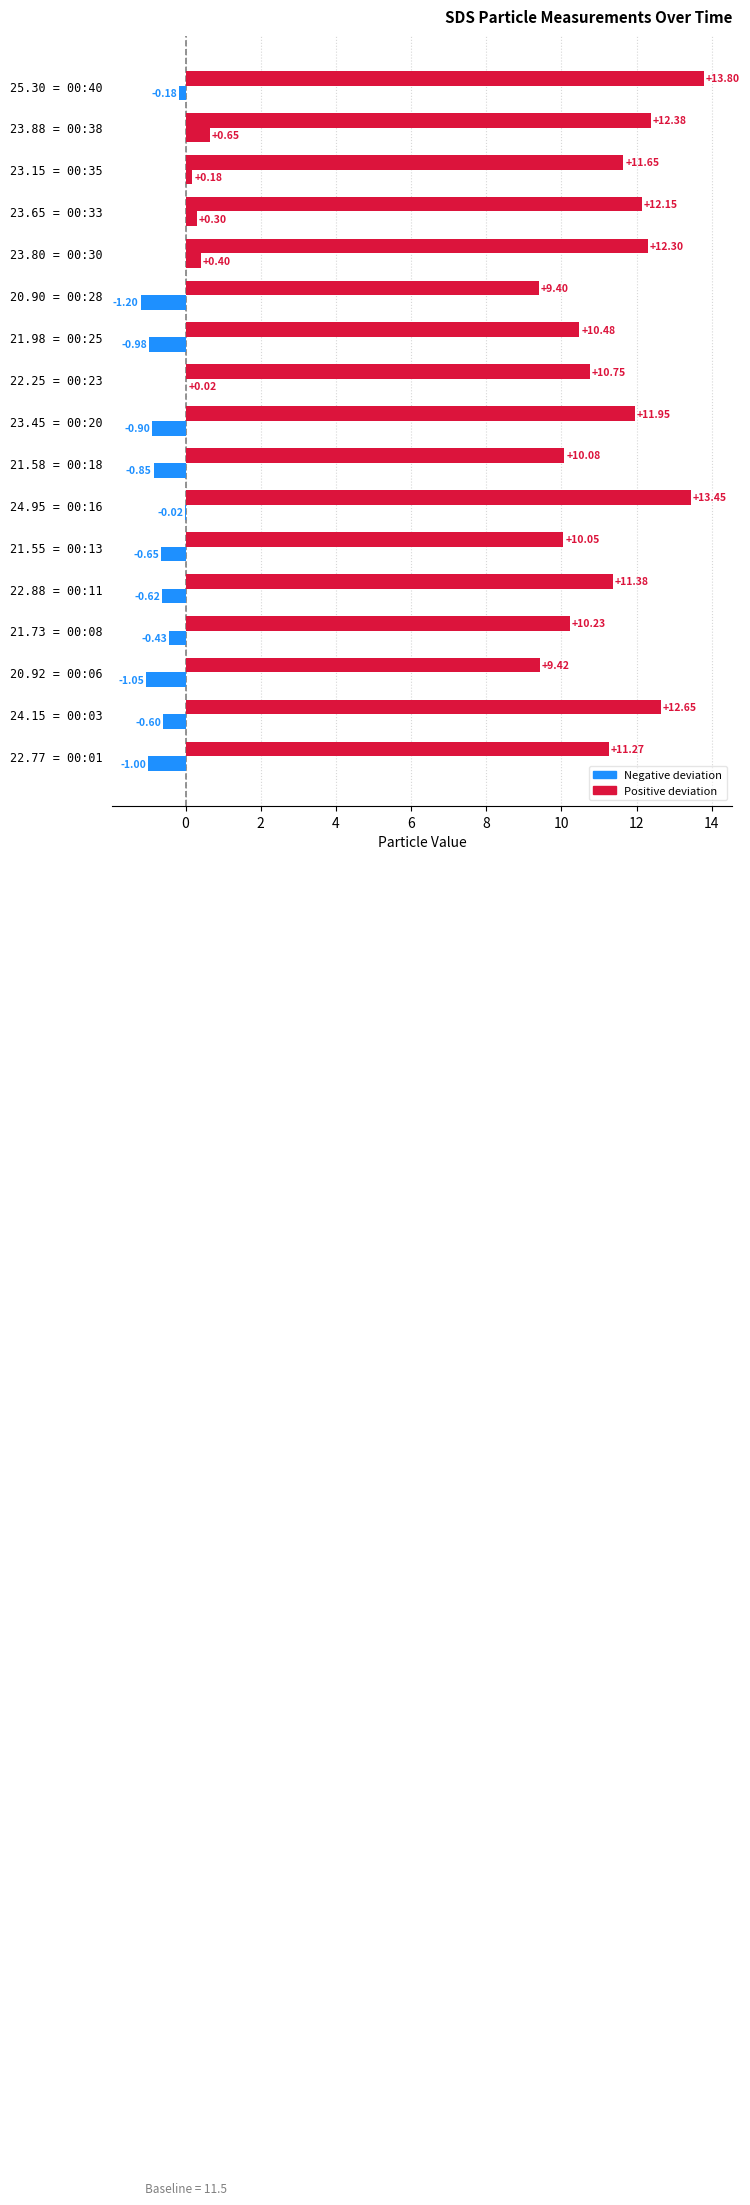

How many distinct data groups are displayed?

2